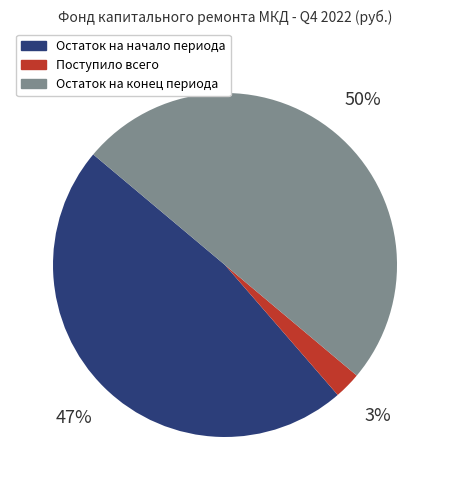

Is it true that Поступило всего is 3% of the pie?

True